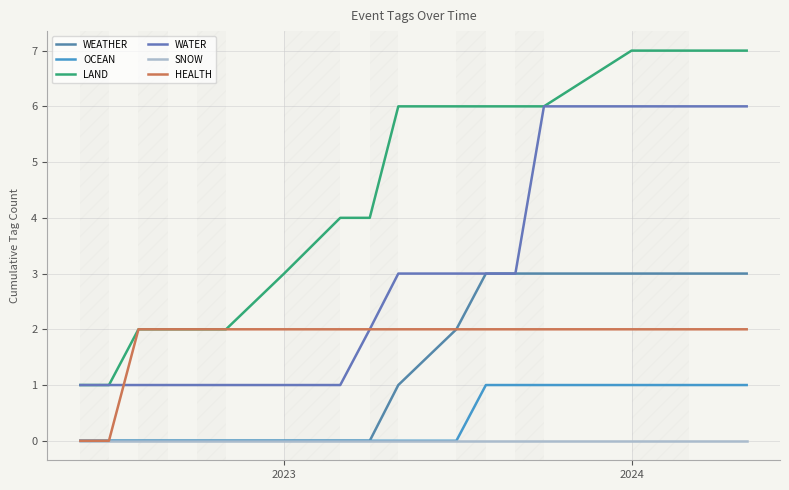

What is the difference between the second highest and minimum values in the HEALTH series?

2